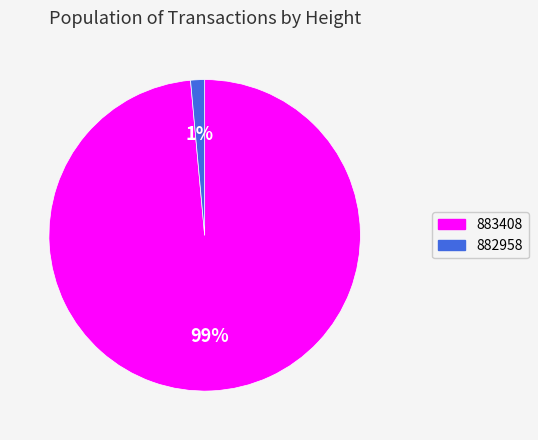

Is the sum of 883408 and 882958 greater than half?

Yes